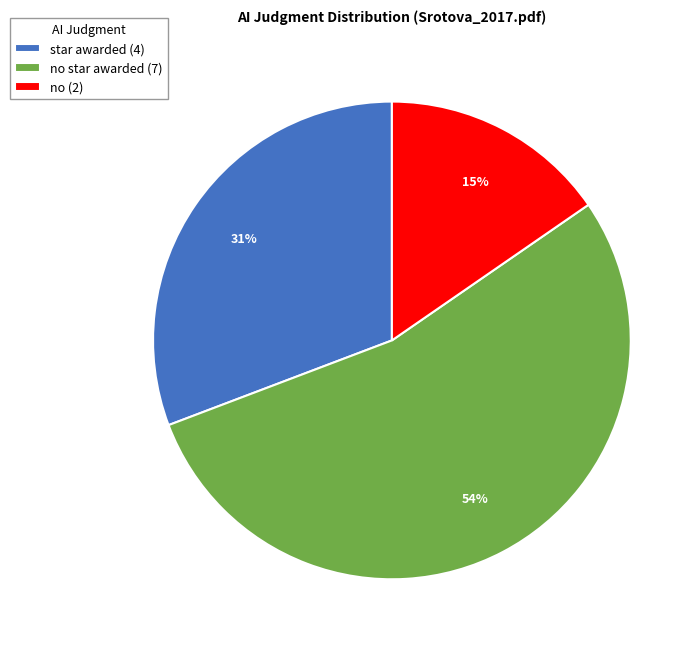

Is it true that no star awarded (7) is 62% of the pie?

False